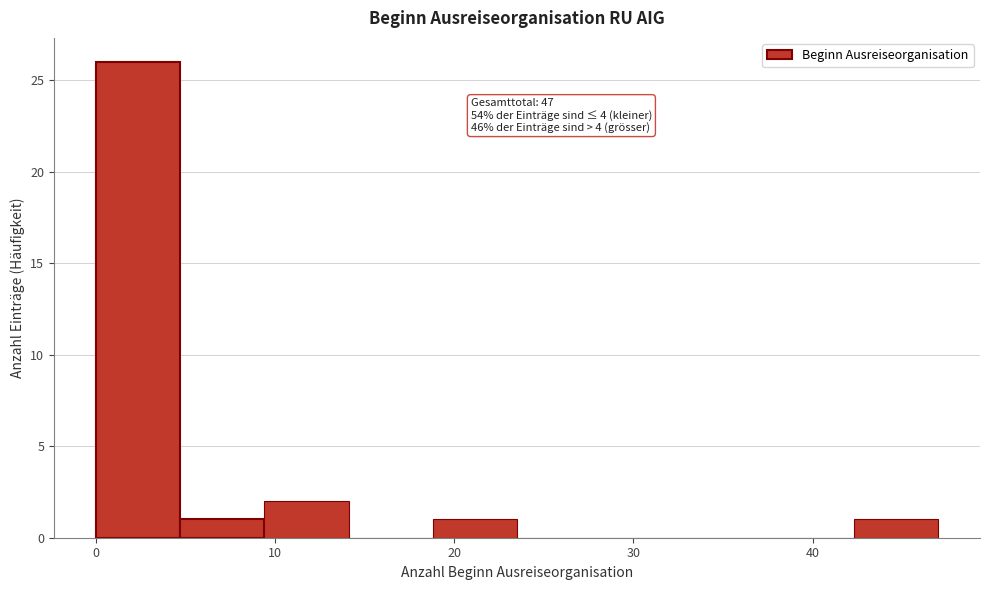

Over which range of the x-axis is the bar tallest?

0.0 to 4.7